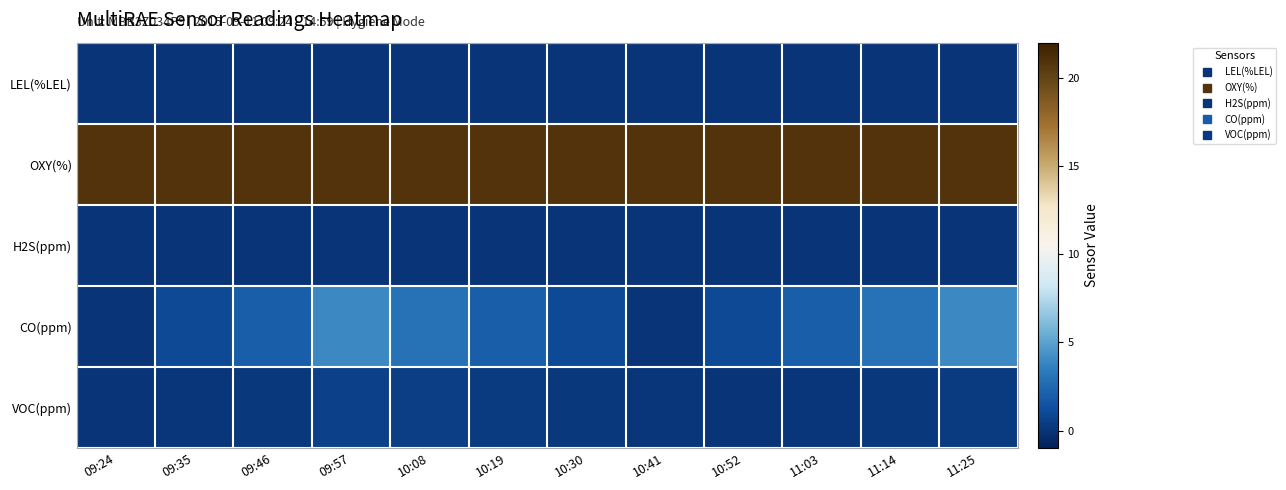

Which series has the largest range (max minus min)?

CO(ppm)